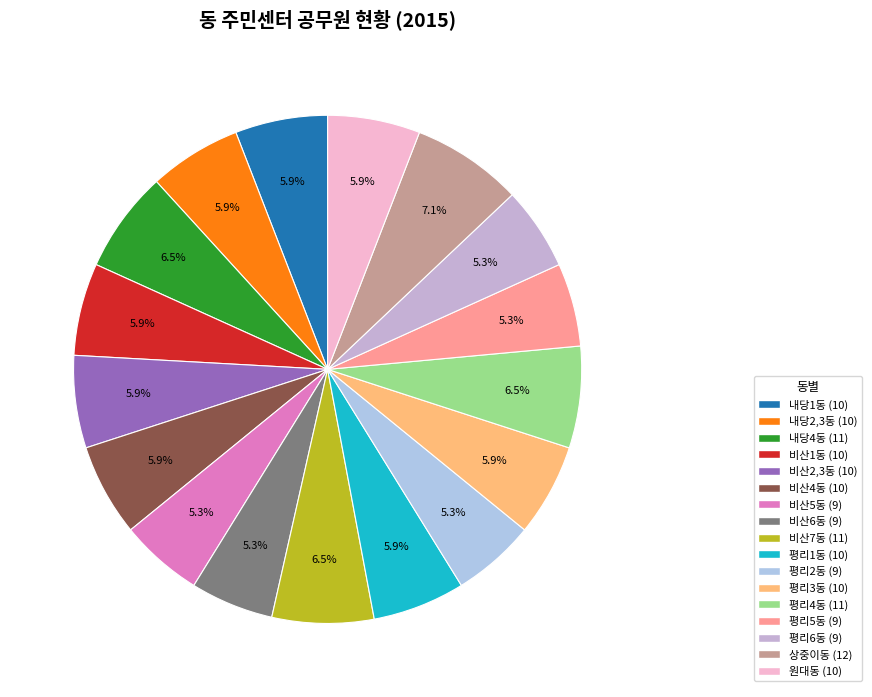

Is there a majority slice in this chart?

No